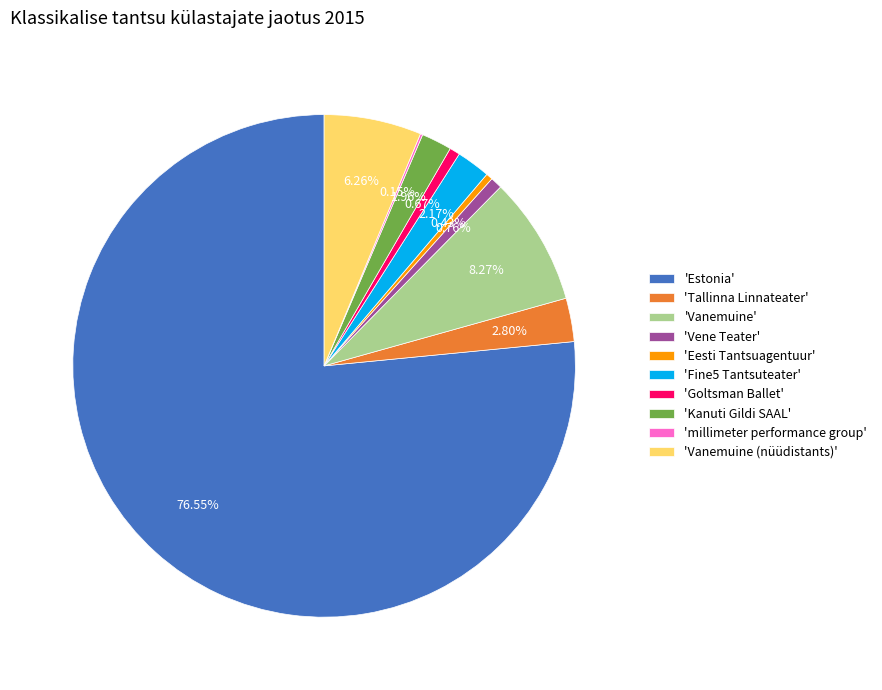

Between 'Vanemuine' and 'Vanemuine (nüüdistants)', which is larger?

'Vanemuine'